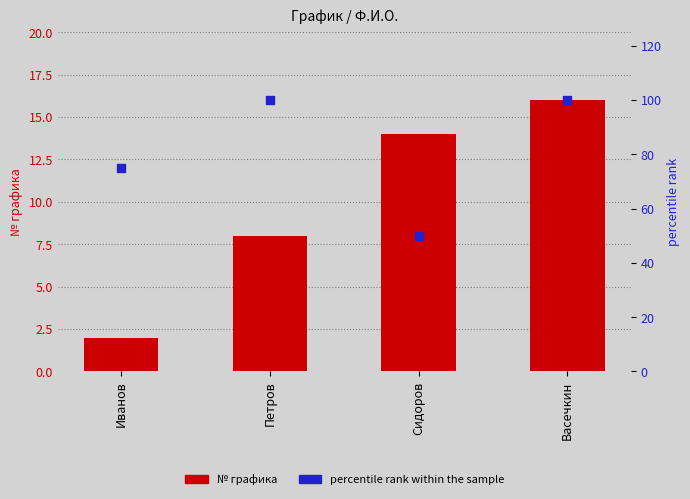

Is the value of percentile rank within the sample at Васечкин greater than the value of № графика at Петров?

Yes